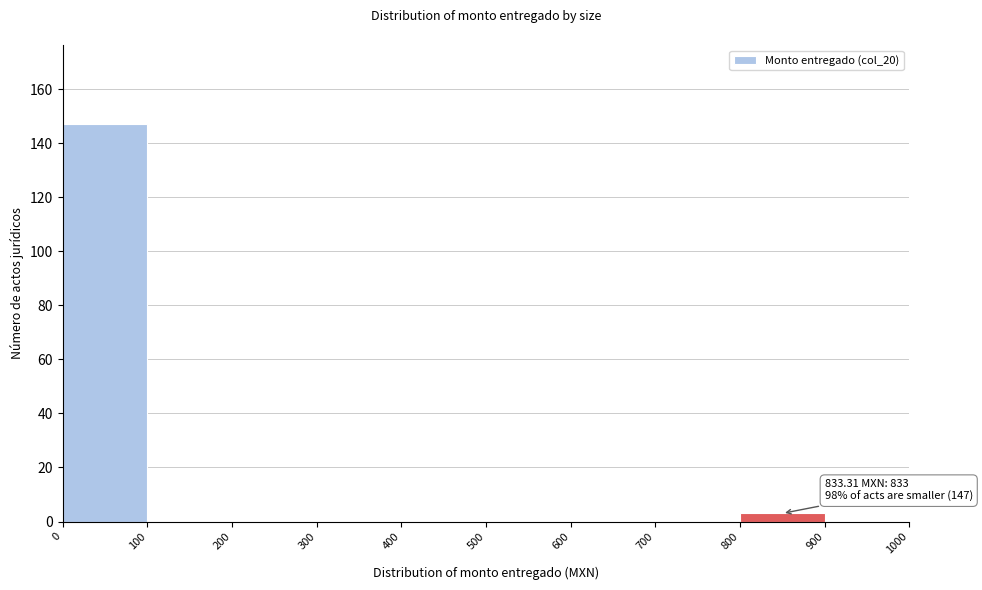

Over which range of the x-axis is the bar tallest?

0 to 100